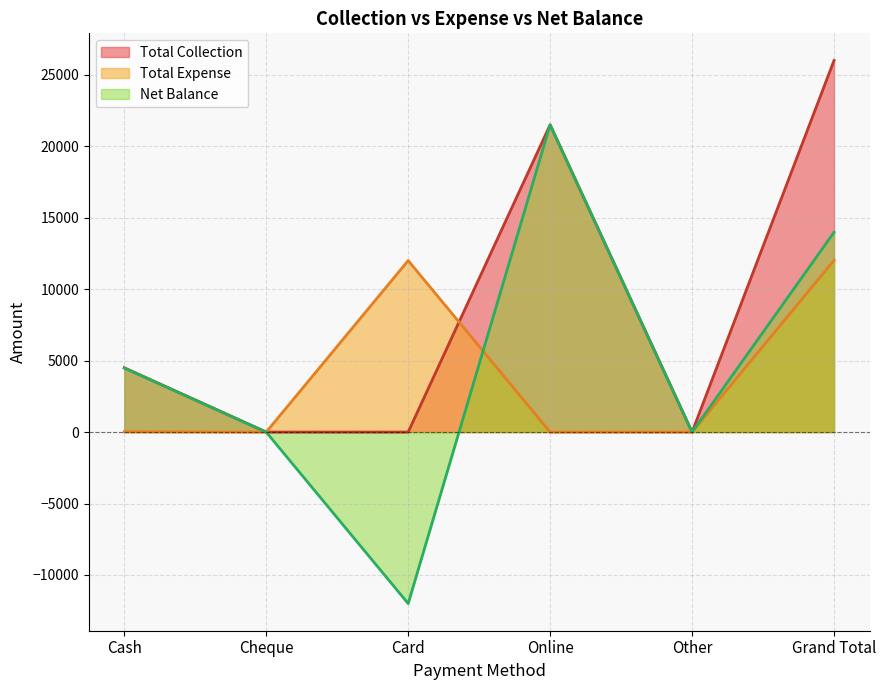

Where is the first local maximum for Net Balance?

Online